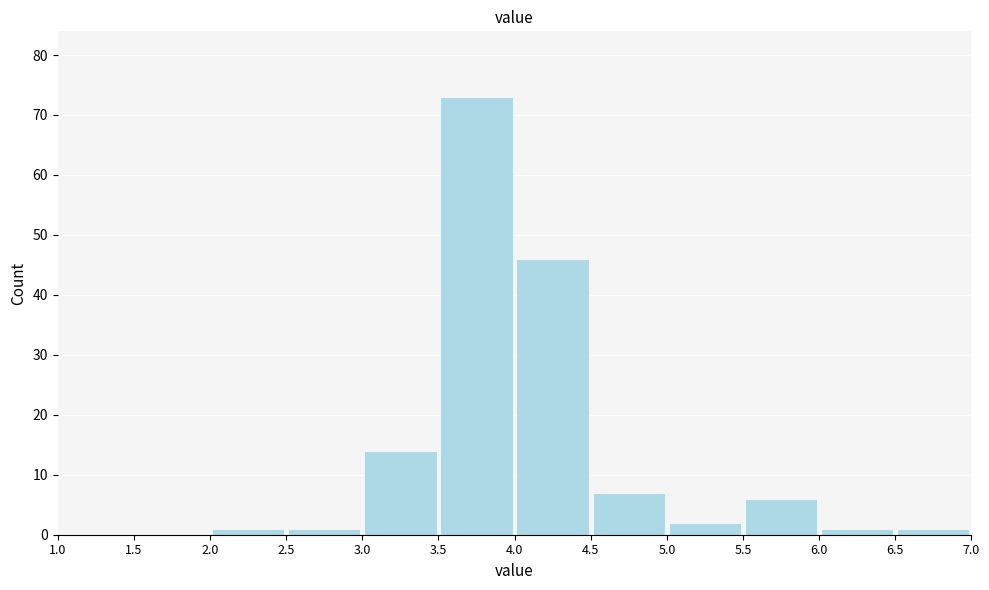

How tall is the bar that spans 5.5 to 6.0 on the x-axis? The values are not printed on the chart, so give them approximately, as read against the axis.

6